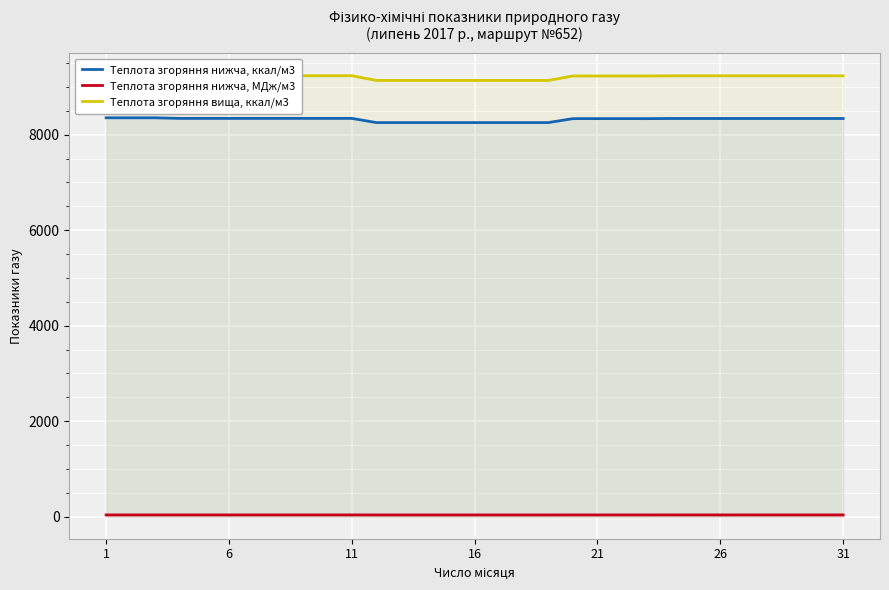

What is the spread (max minus min) of values at 26?

9201.9